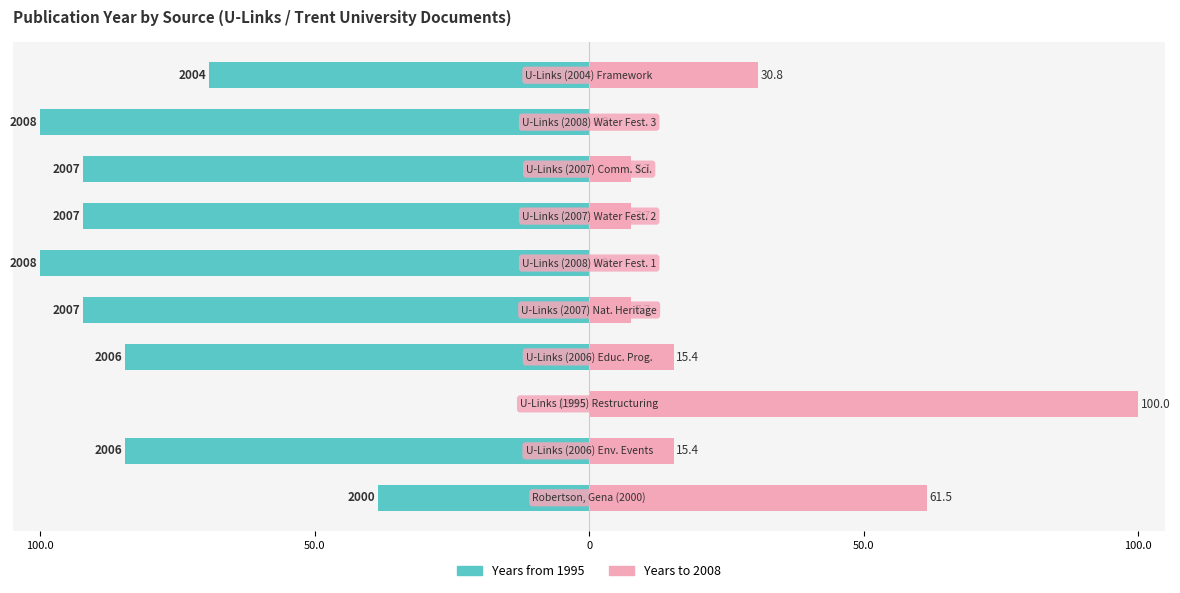

How many categories are shown in the chart?

10